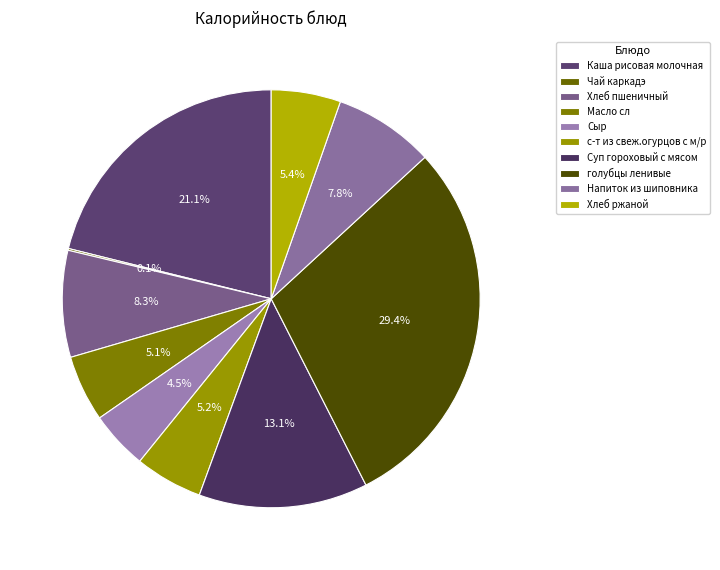

What is the smallest slice in the pie chart?

Чай каркадэ